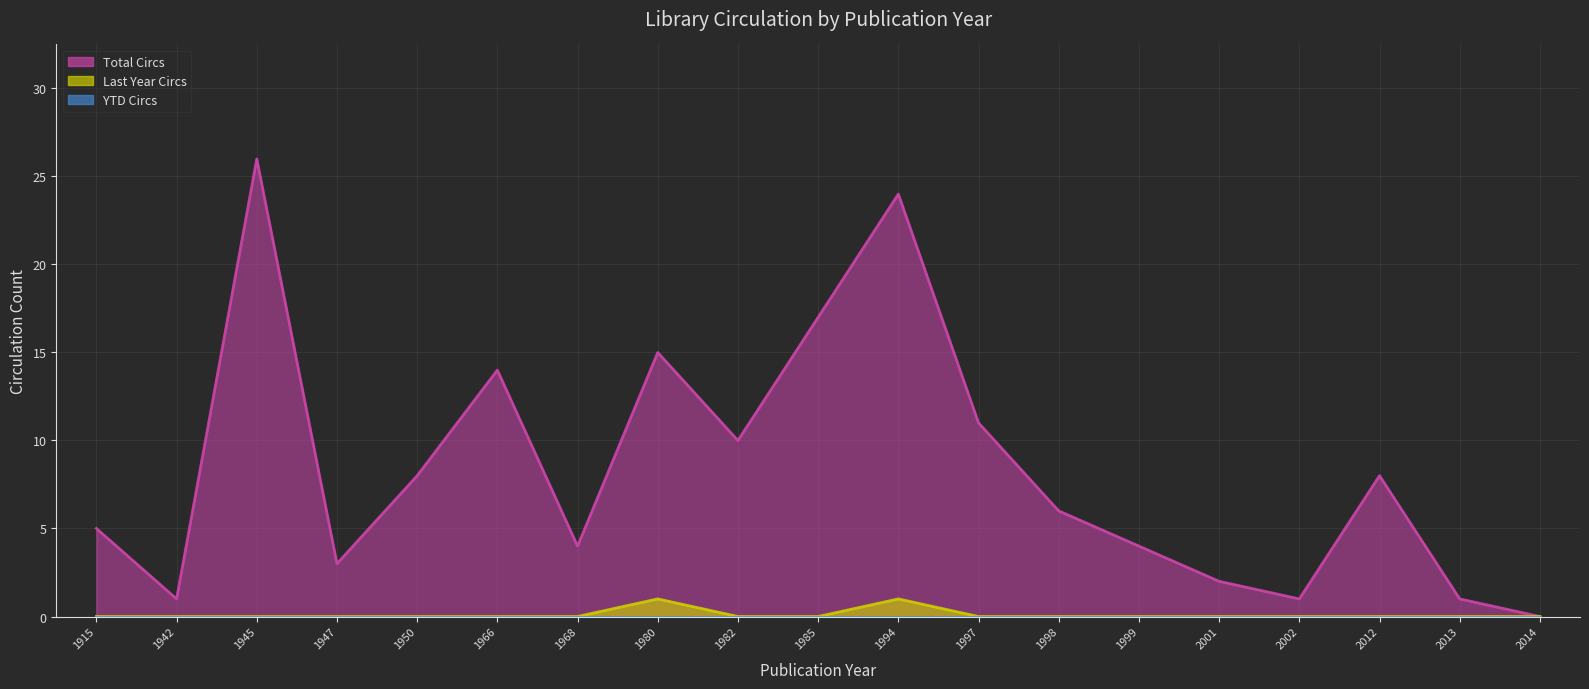

True or false: Last Year Circs (line) has a value of -1 at 1997.

False